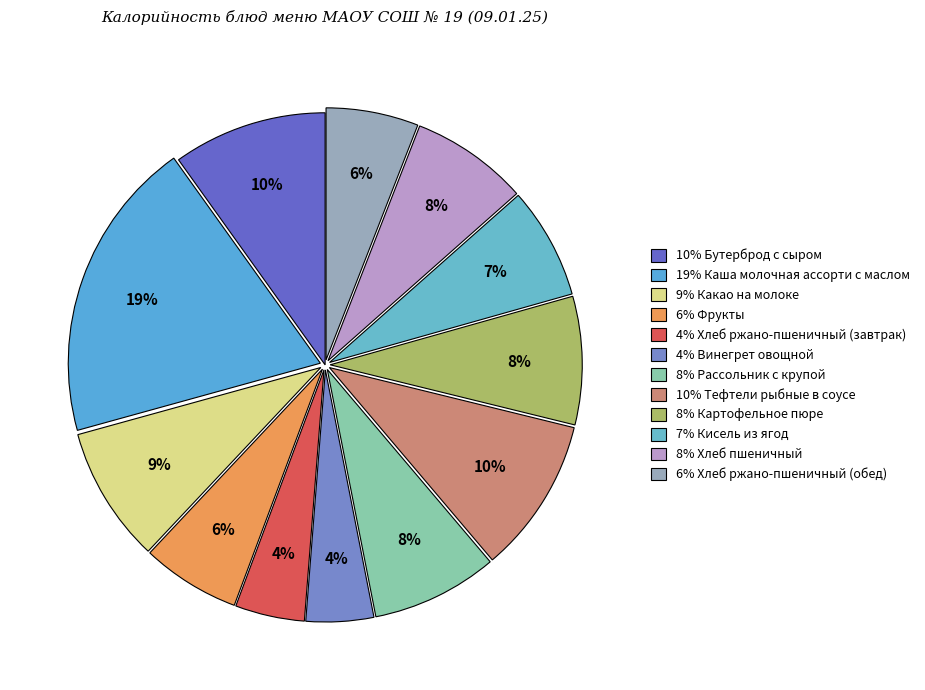

Count the number of slices in the pie.

12